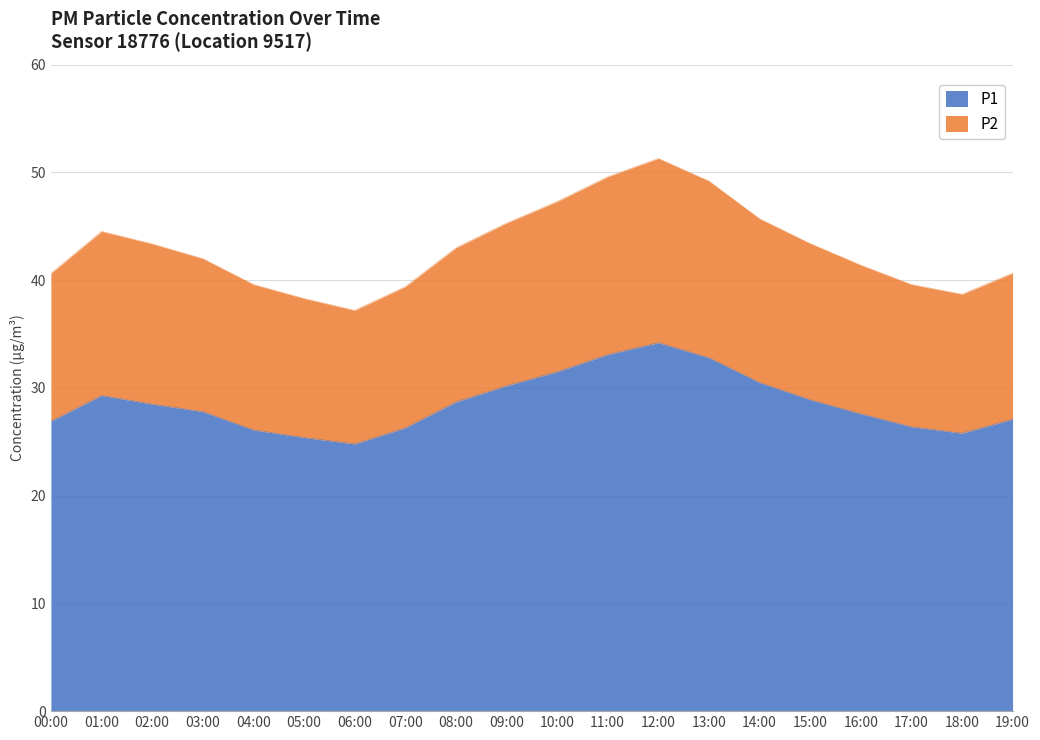

What is the minimum value shown in the chart?

24.8